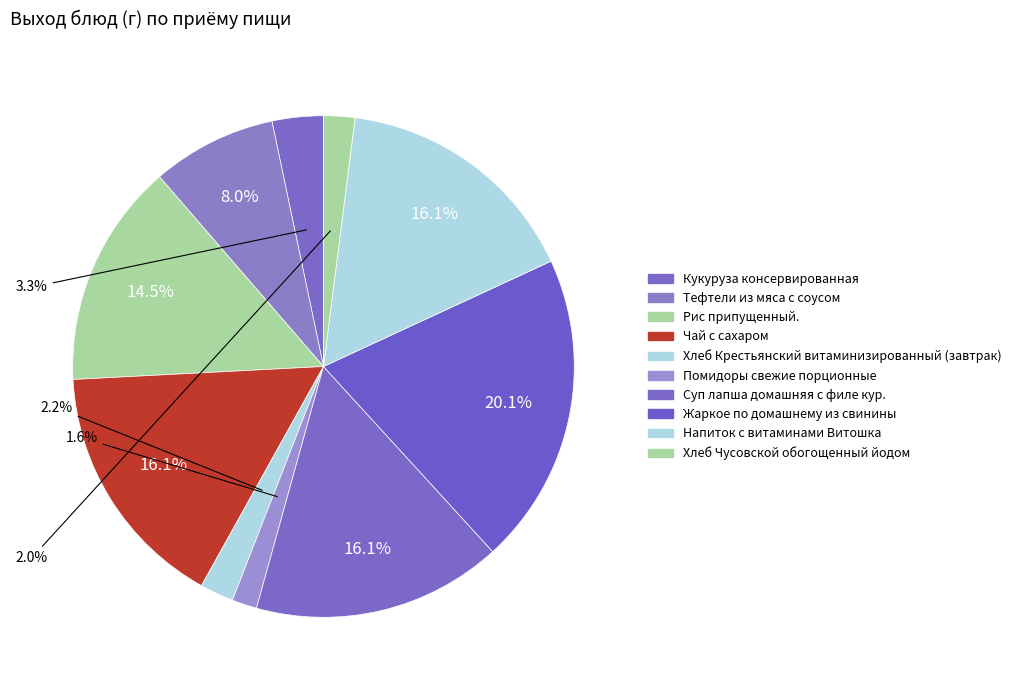

Count the number of slices in the pie.

10